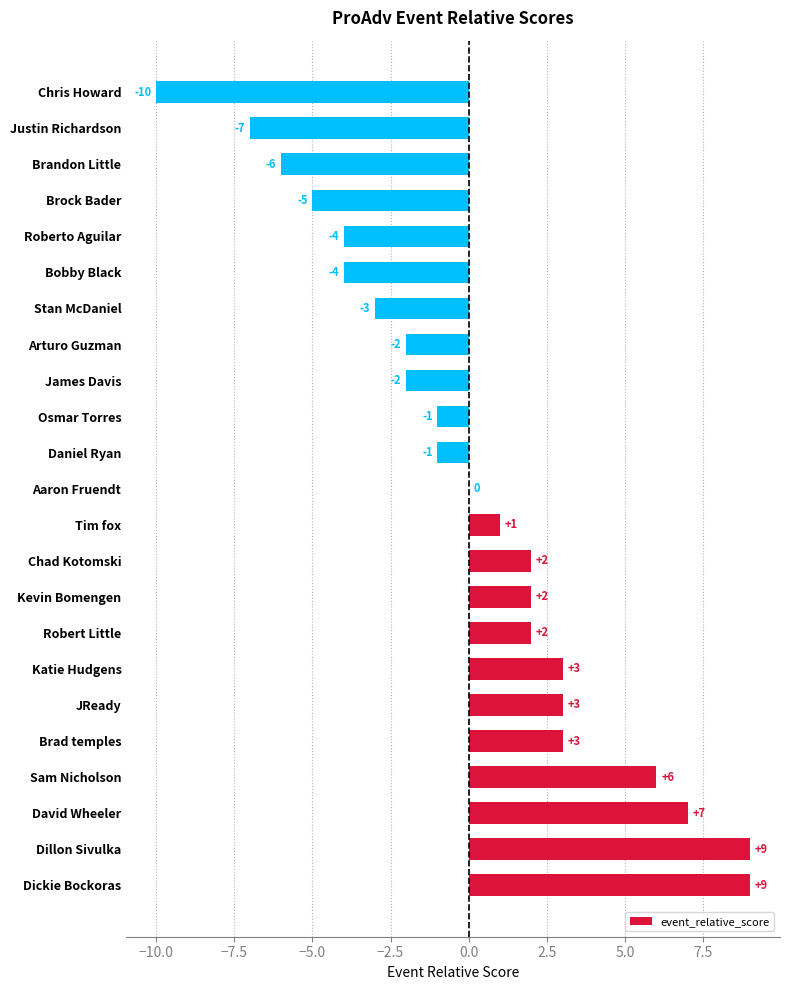

The chart shows a value of 2 at Kevin Bomengen. True or false?

True